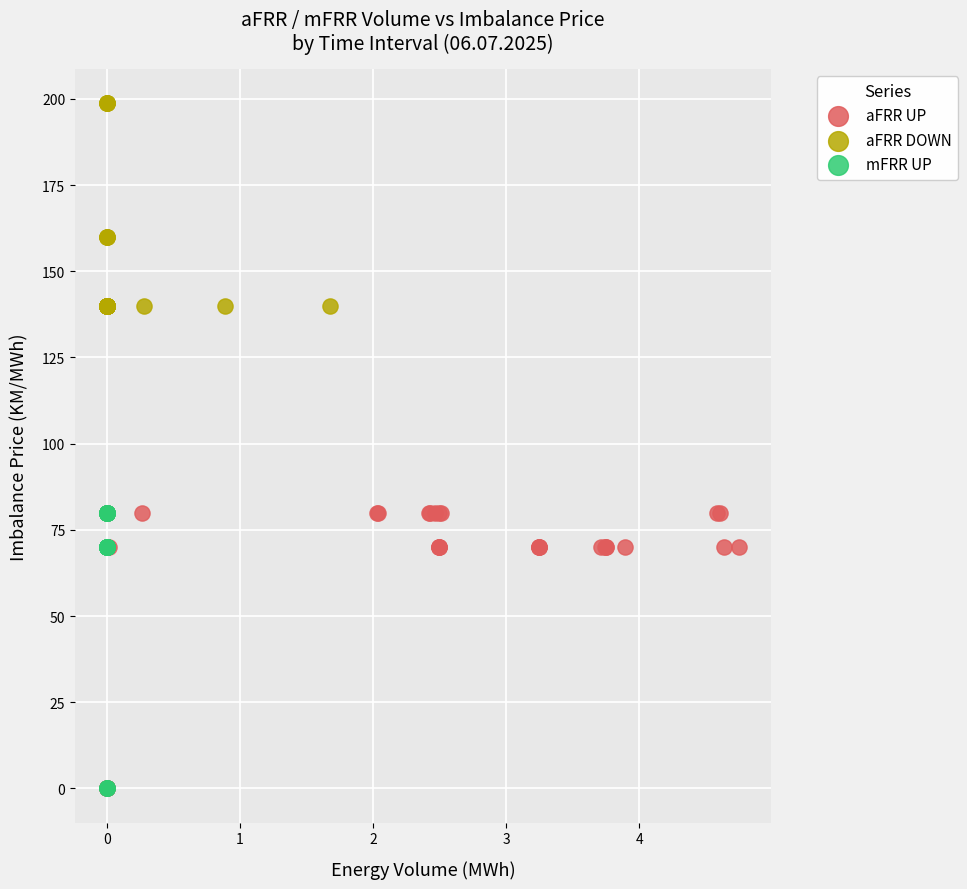

What are all the series names shown in the legend?

aFRR UP, aFRR DOWN, mFRR UP